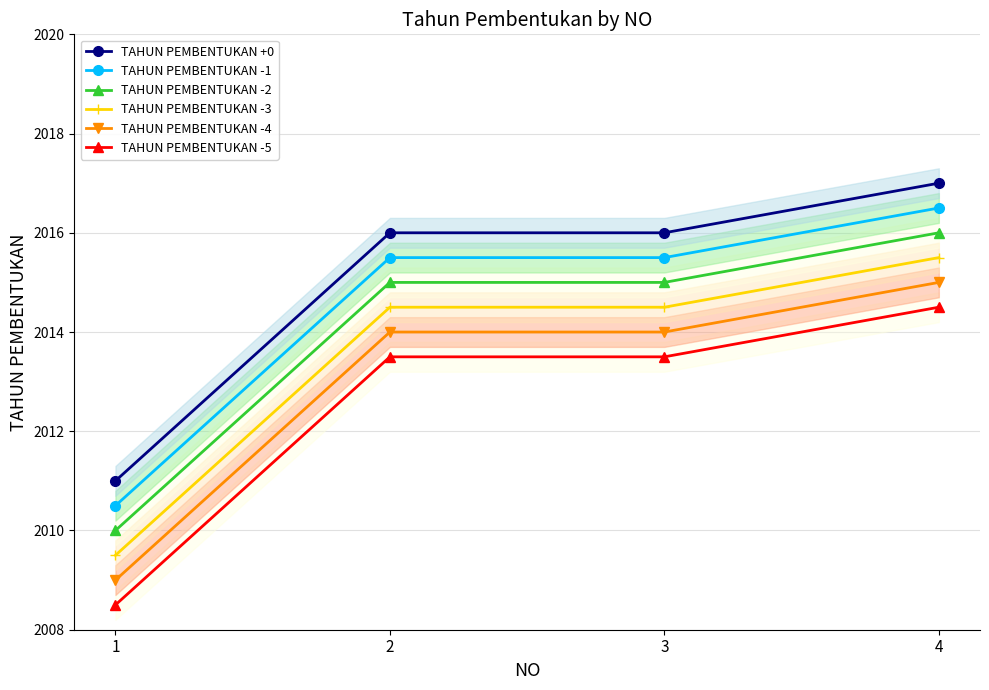

Which series has the largest range (max minus min)?

TAHUN PEMBENTUKAN +0